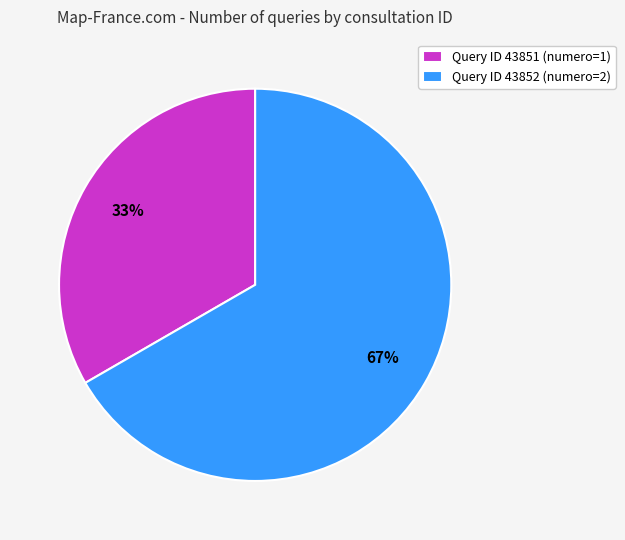

What is the ratio of the value at Query ID 43852 (numero=2) to the value at Query ID 43851 (numero=1)?

2.0